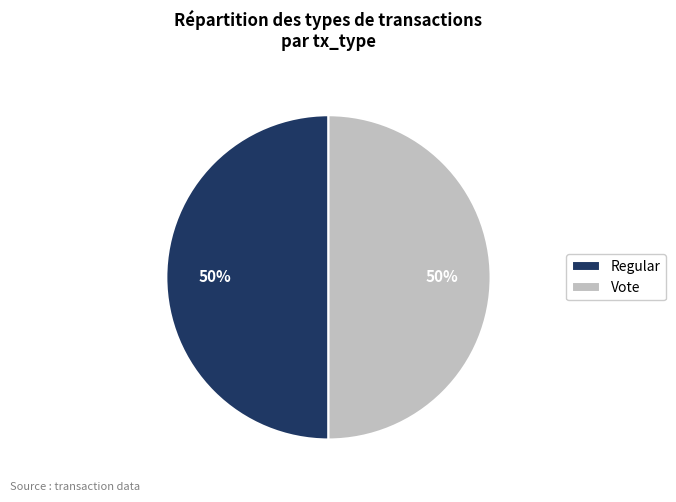

To the nearest percent, what is the average slice percentage?

50%